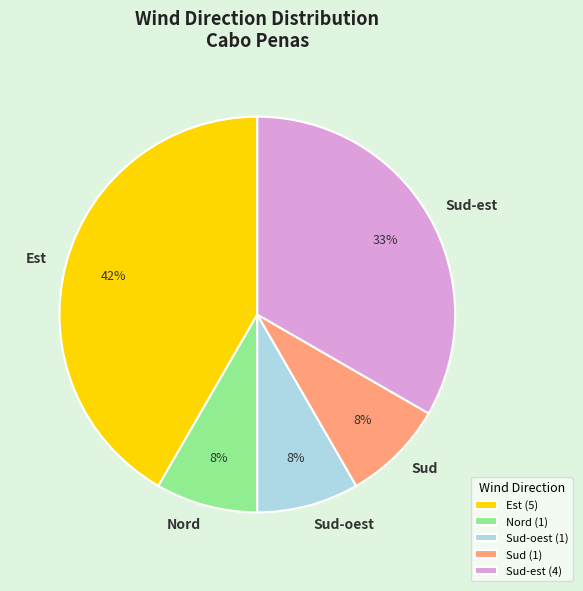

True or false: Est accounts for 1% of the total.

False